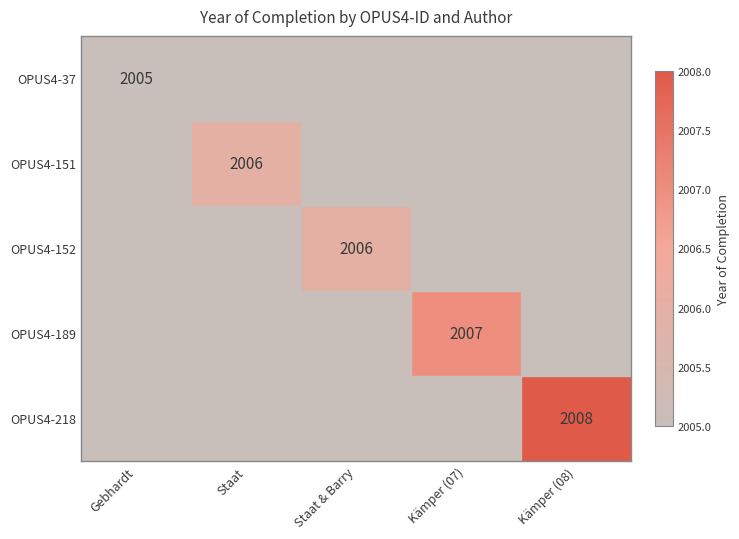

The value of OPUS4-151 at Staat is 898. True or false?

False